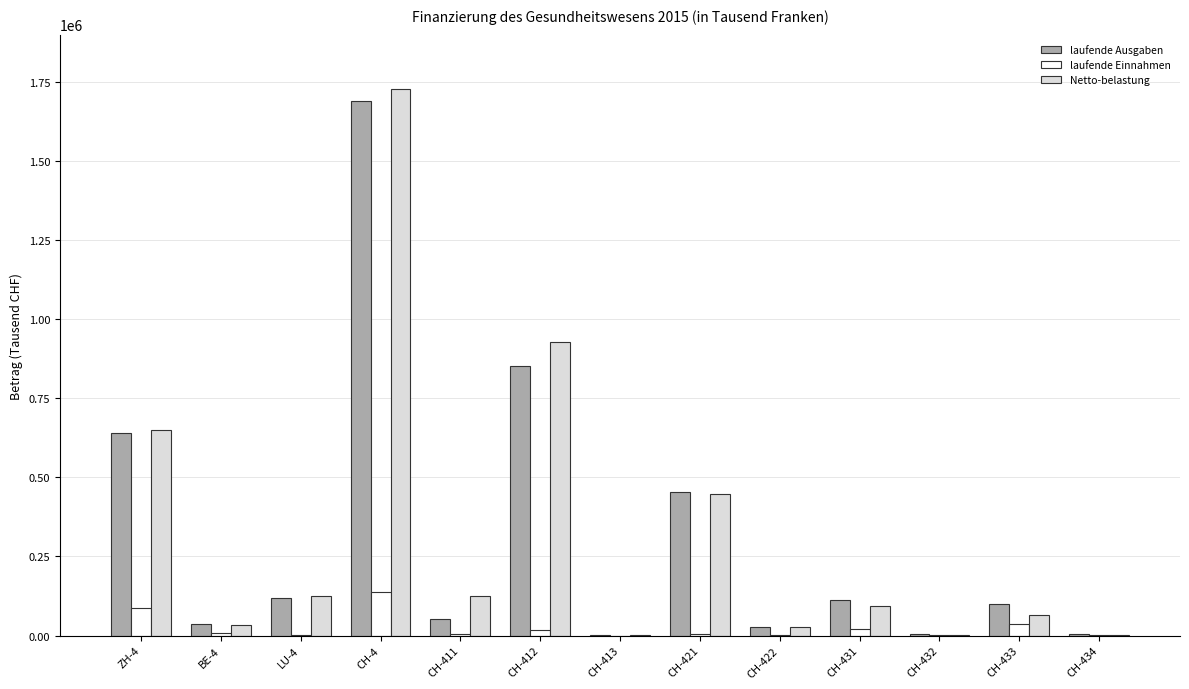

Is it true that laufende Einnahmen equals -75867.3 at CH-413?

False